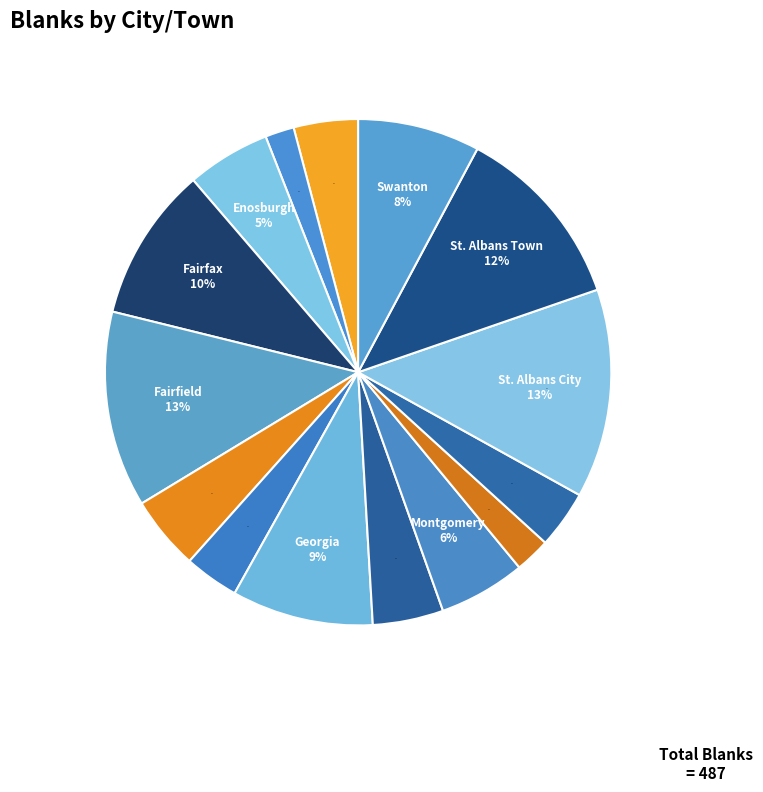

What percentage do Fletcher and Fairfield together represent?

17.2%